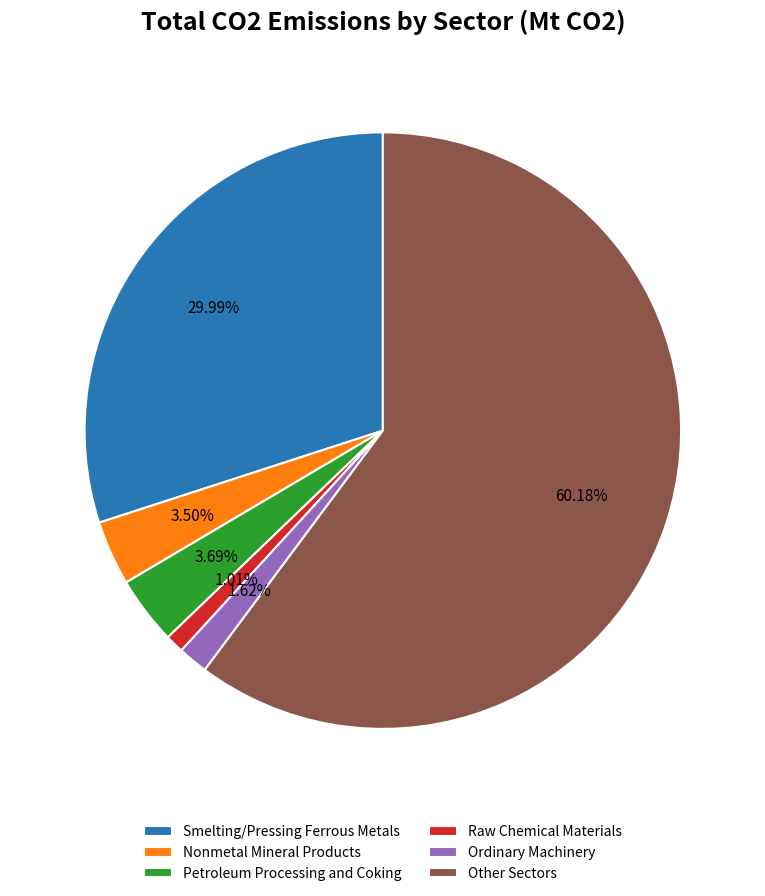

Approximately how many times larger is the value at Smelting/Pressing Ferrous Metals compared to Ordinary Machinery?

18.5